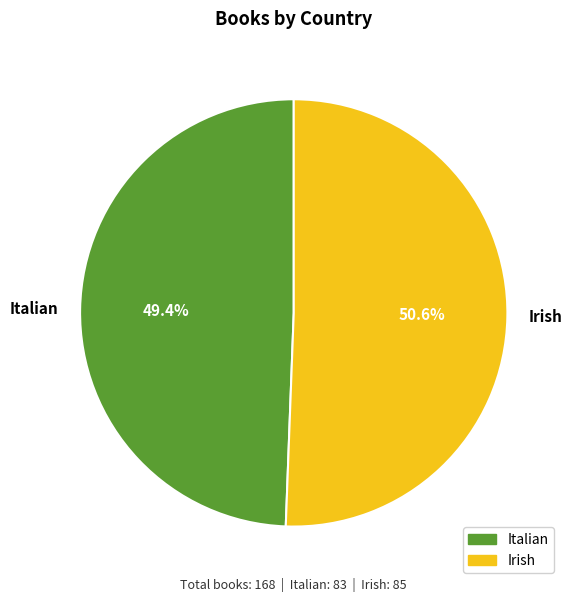

To the nearest percent, what is the difference between the largest and smallest slice percentages?

1%